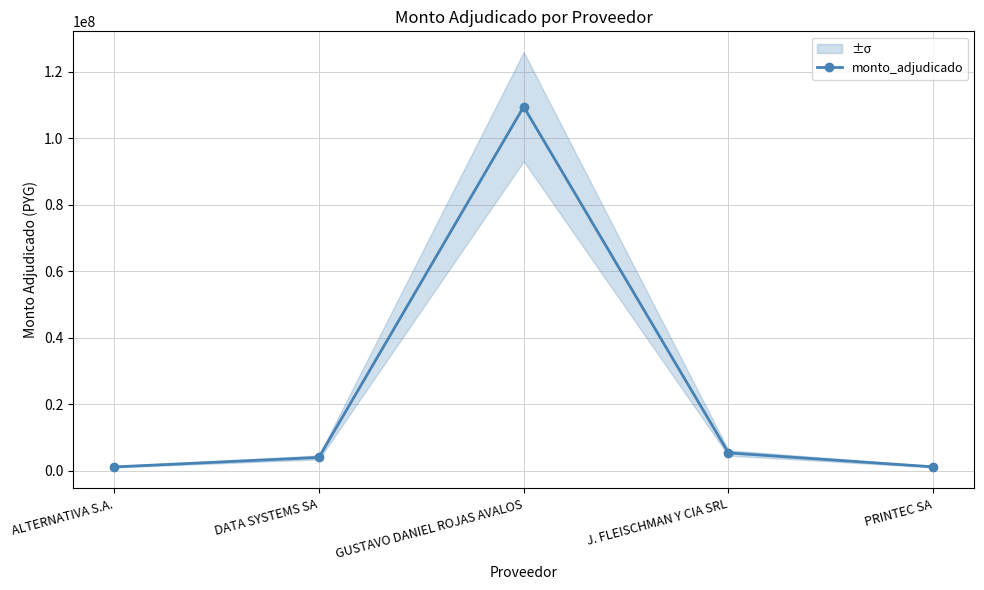

Does the chart display data point markers on the line(s)?

Yes